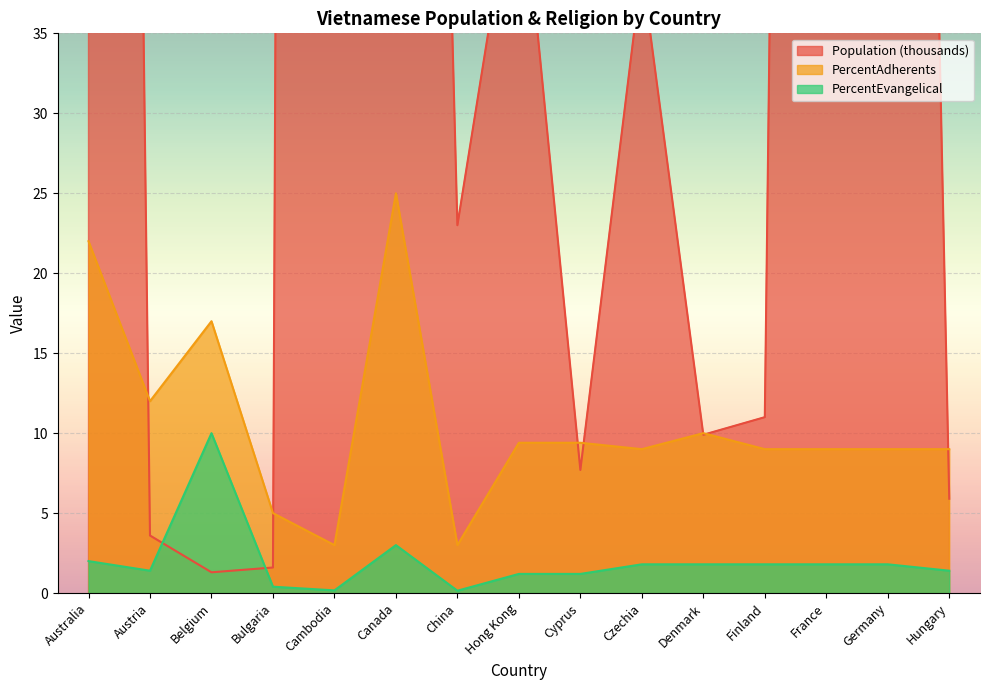

What is the approximate value of PercentAdherents at Austria?

12.0